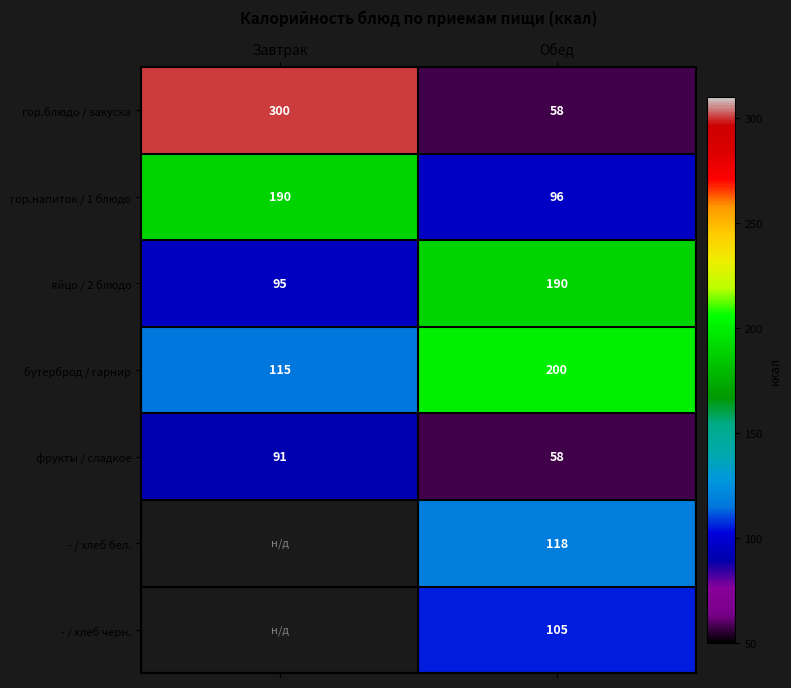

At which category does the chart reach its peak across all series?

Завтрак